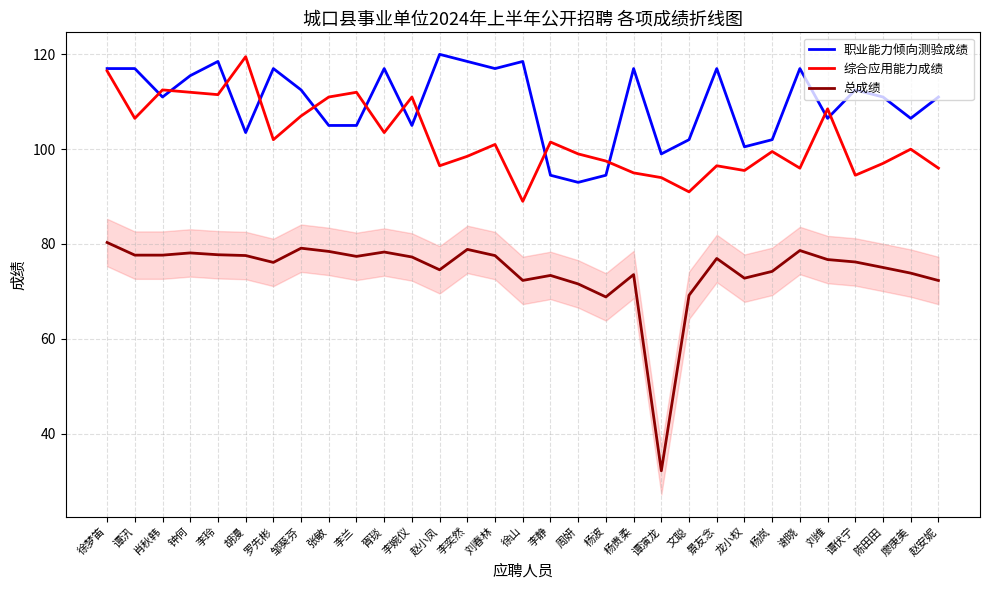

Where does the 综合应用能力成绩 series first go above 100?

徐梦笛